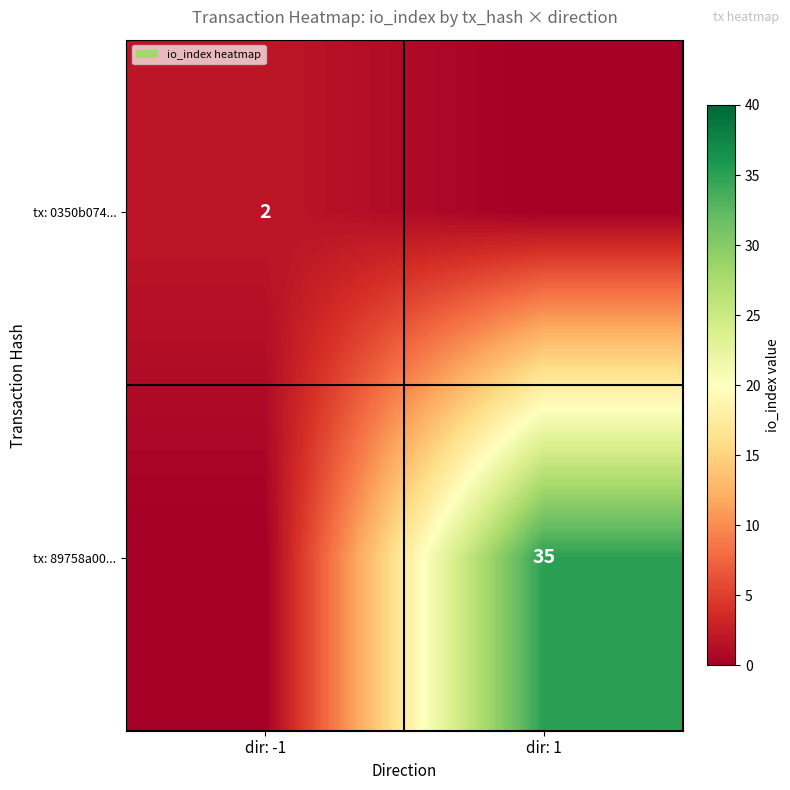

True or false: tx: 89758a00... has a value of 57 at dir: 1.

False